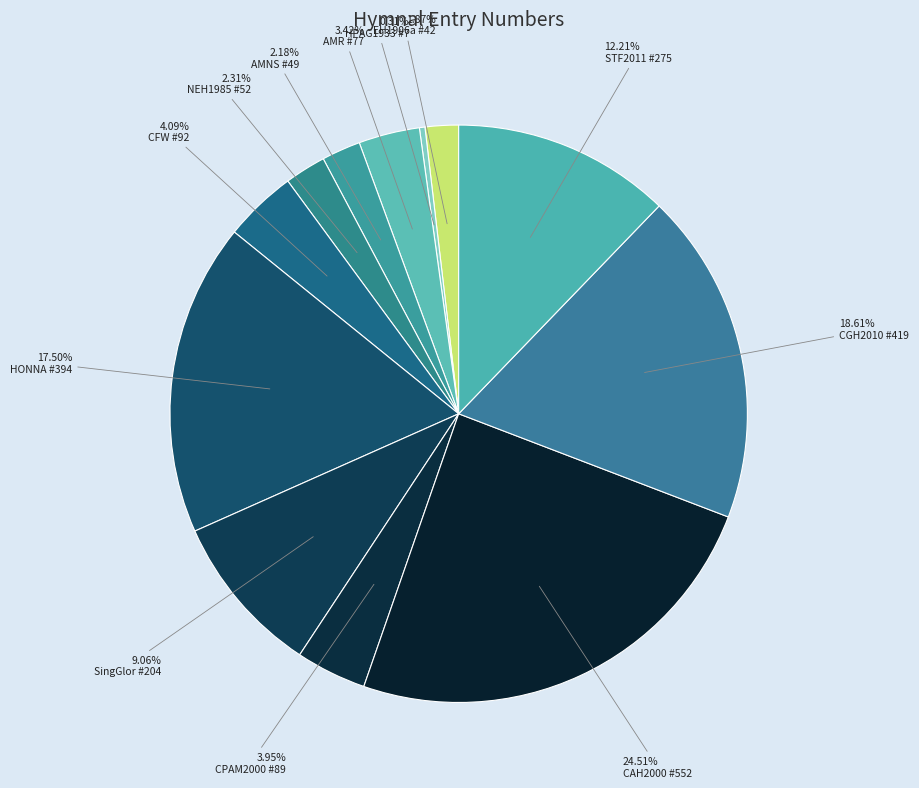

Does SingGlor #204 represent more than half of the total?

No